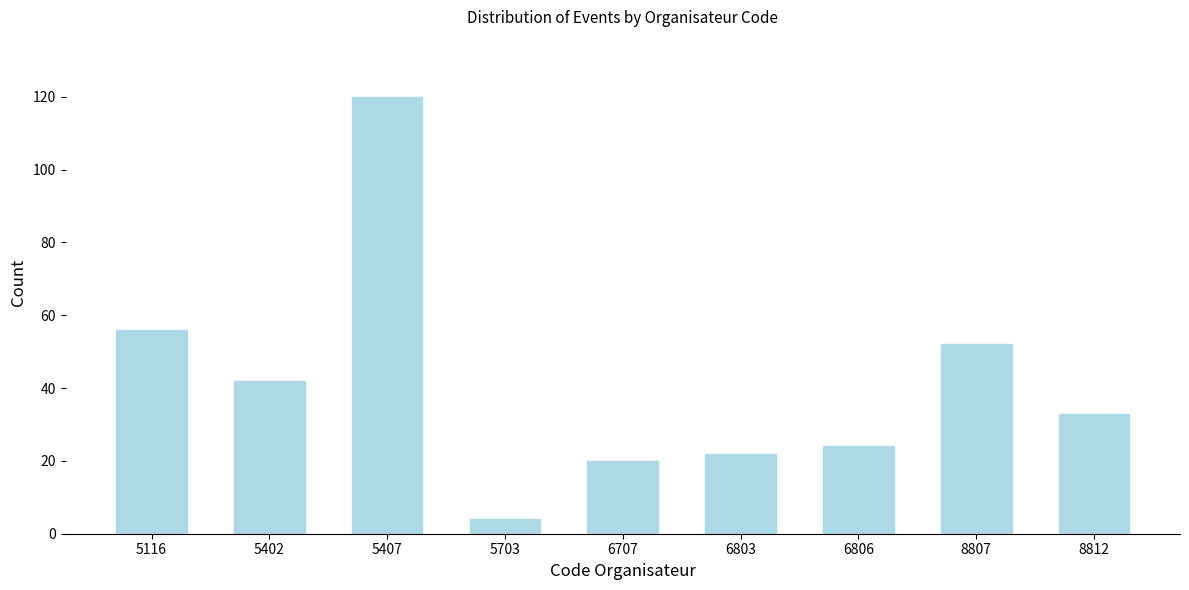

Reading left to right, list all the values displayed in this chart.

56	42	120	4	20	22	24	52	33